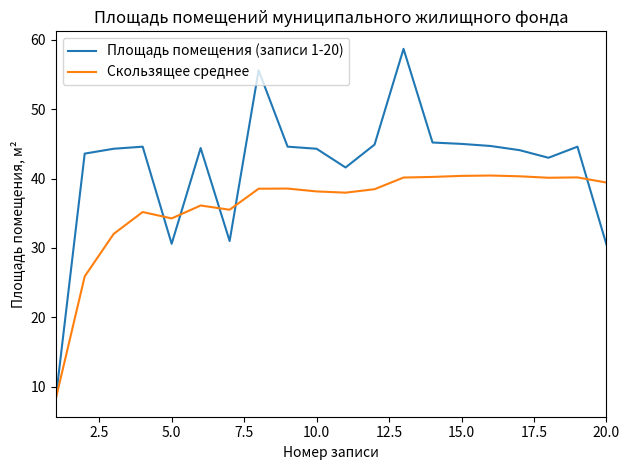

Which series has the widest spread of values?

Площадь помещения (записи 1-20)